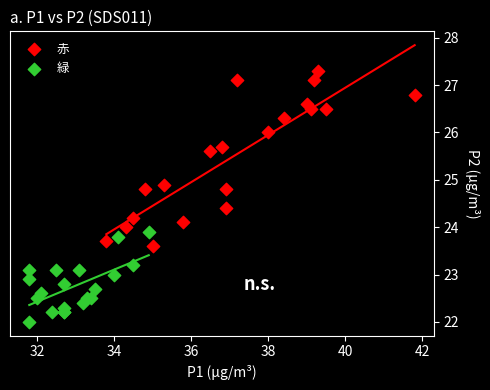

What are all the series names shown in the legend?

赤, 緑